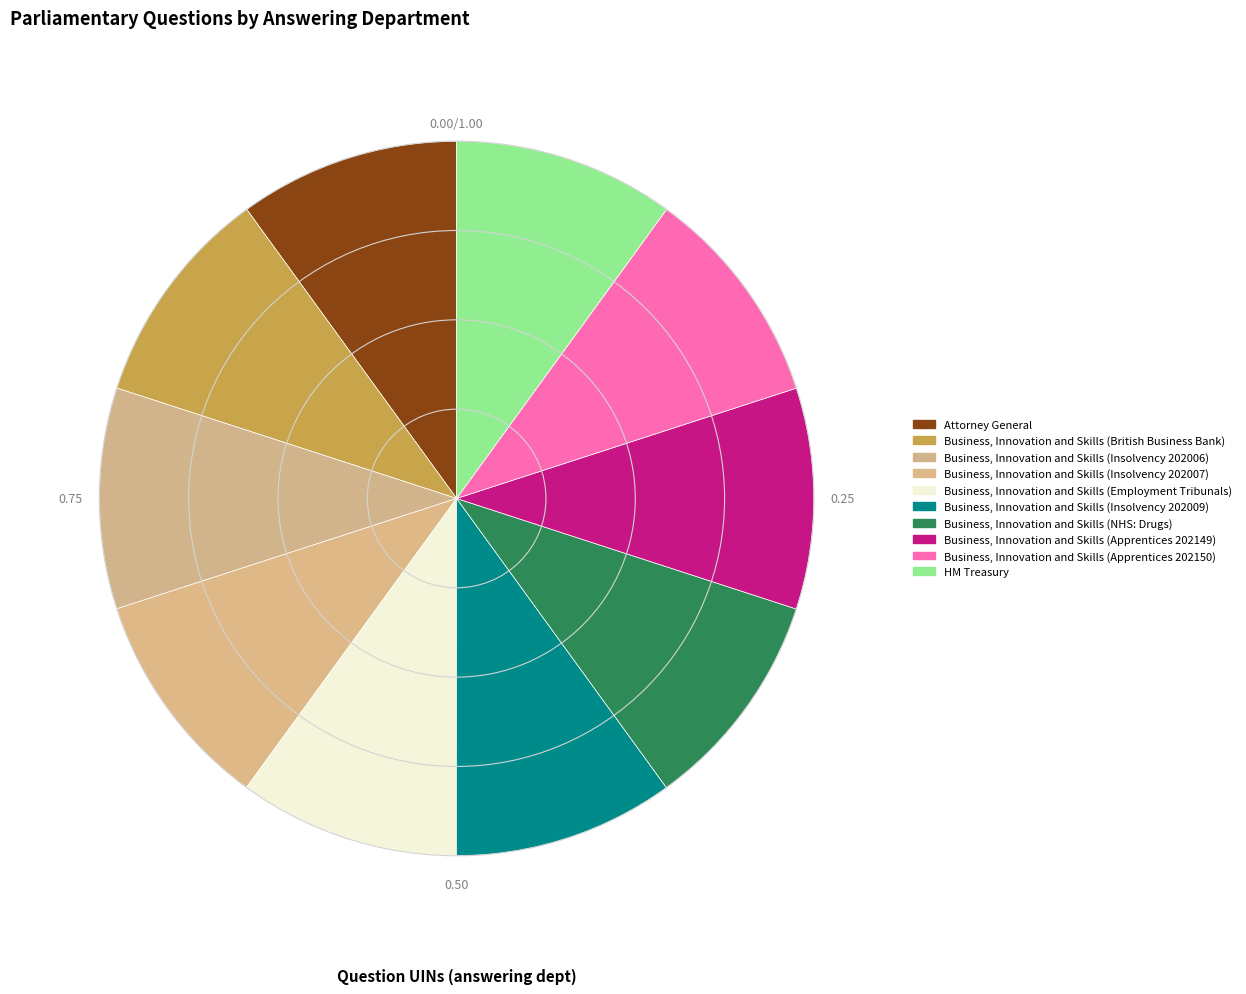

Count the number of slices in the pie.

10